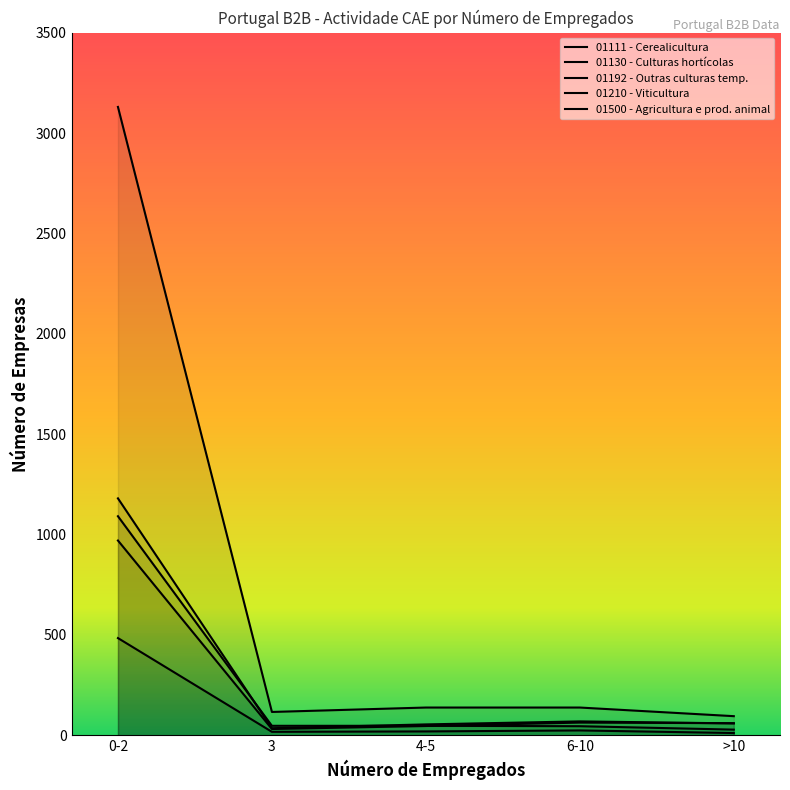

Rank the series by their maximum value, from highest to lowest.

01500 - Agricultura e prod. animal, 01130 - Culturas hortícolas, 01192 - Outras culturas temp., 01210 - Viticultura, 01111 - Cerealicultura